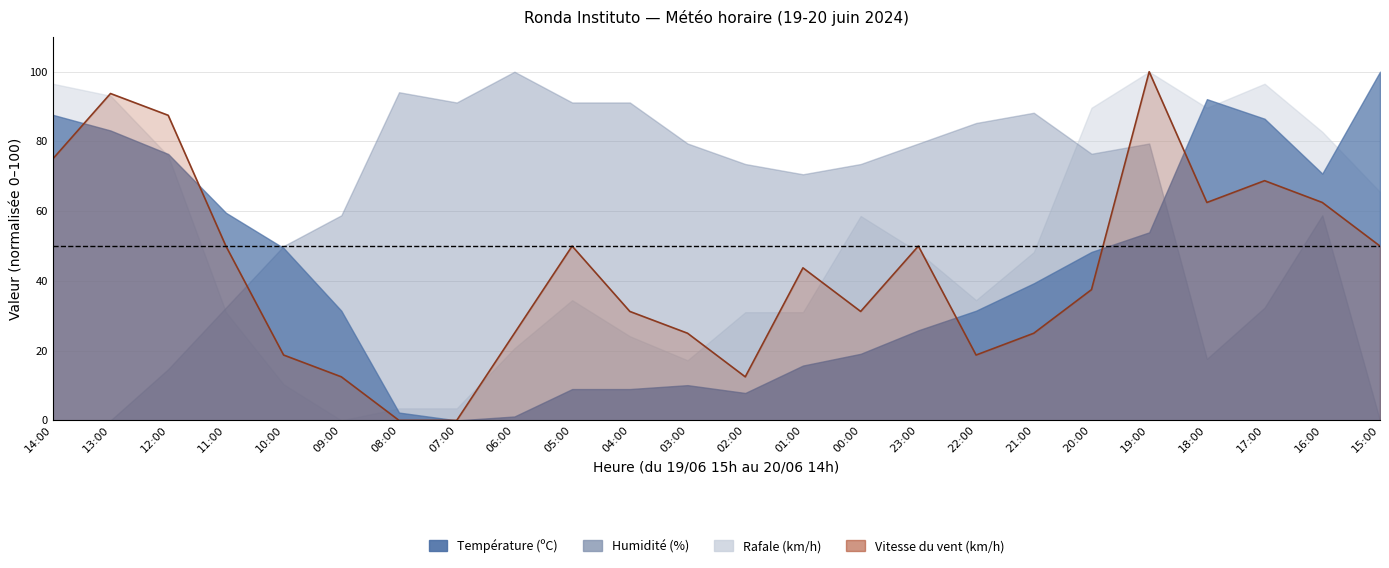

Which series changed the most between 18:00 and 16:00?

Humidité (%)